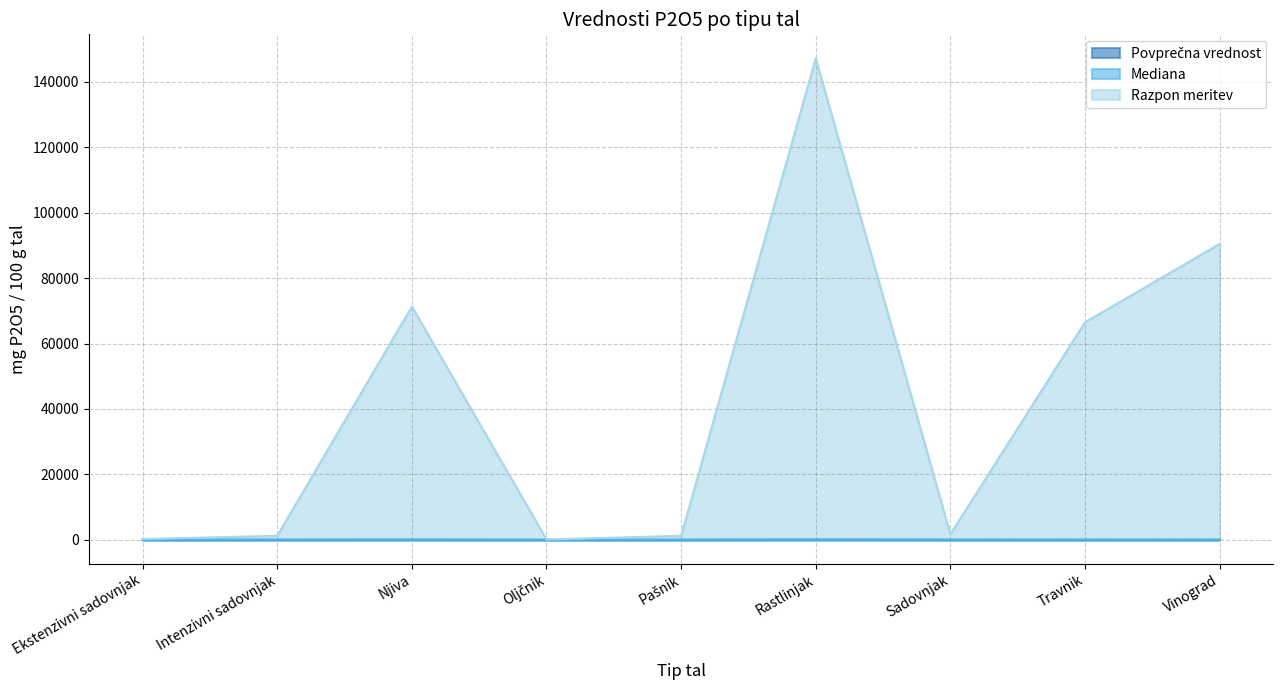

What are all the series names shown in the legend?

Povprečna vrednost, Mediana, Razpon meritev